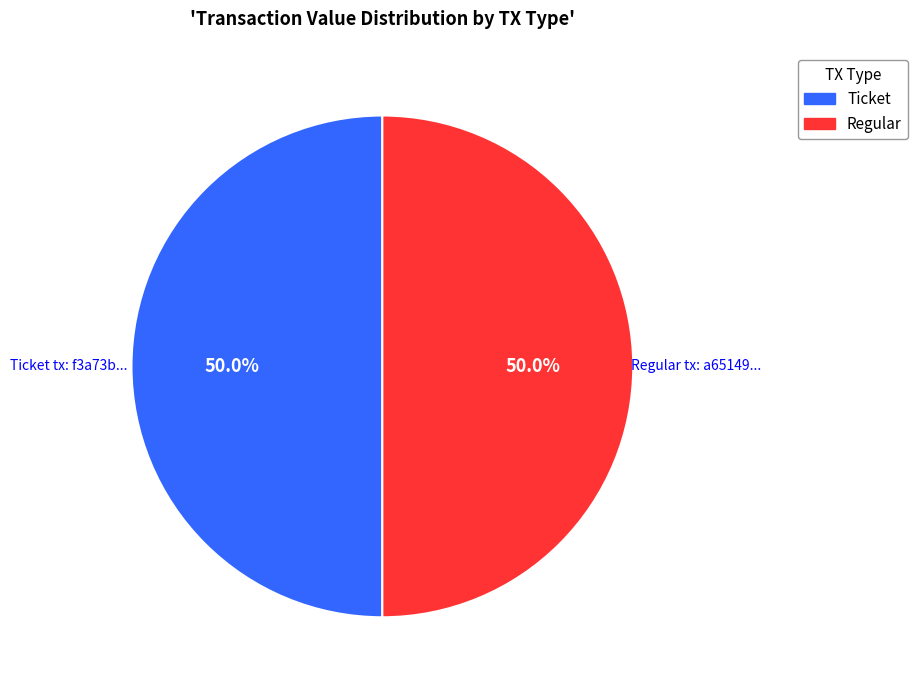

Which slice is the smallest?

Ticket (tx 0)